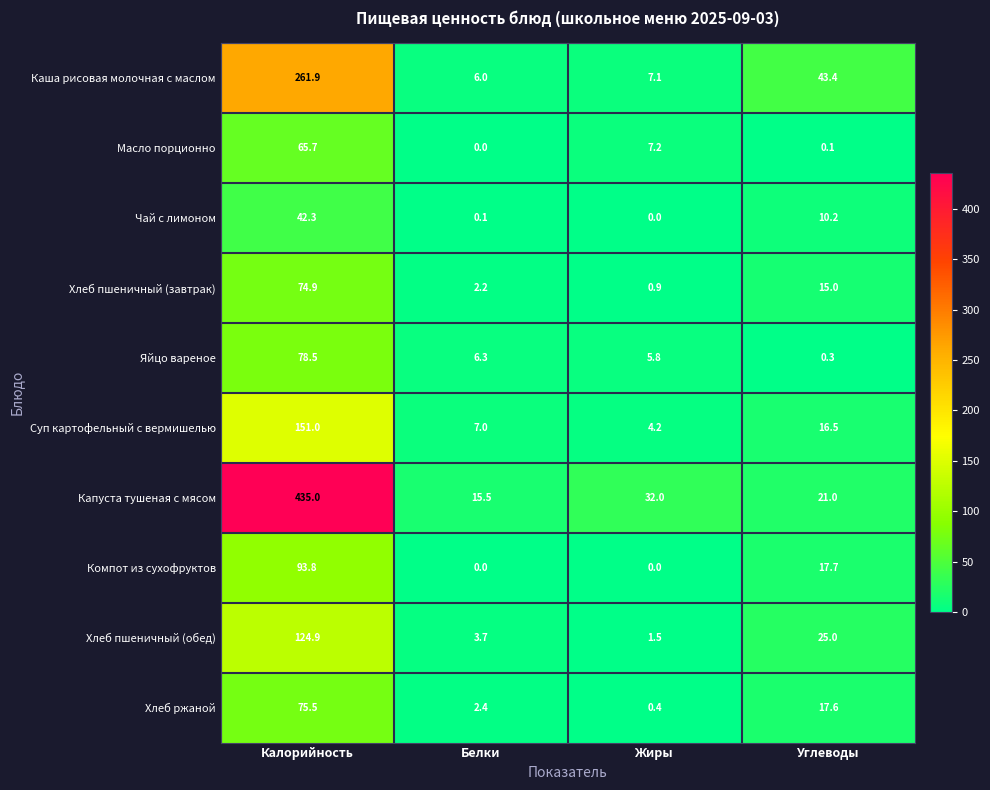

At which category is the sum across all series the highest?

Калорийность